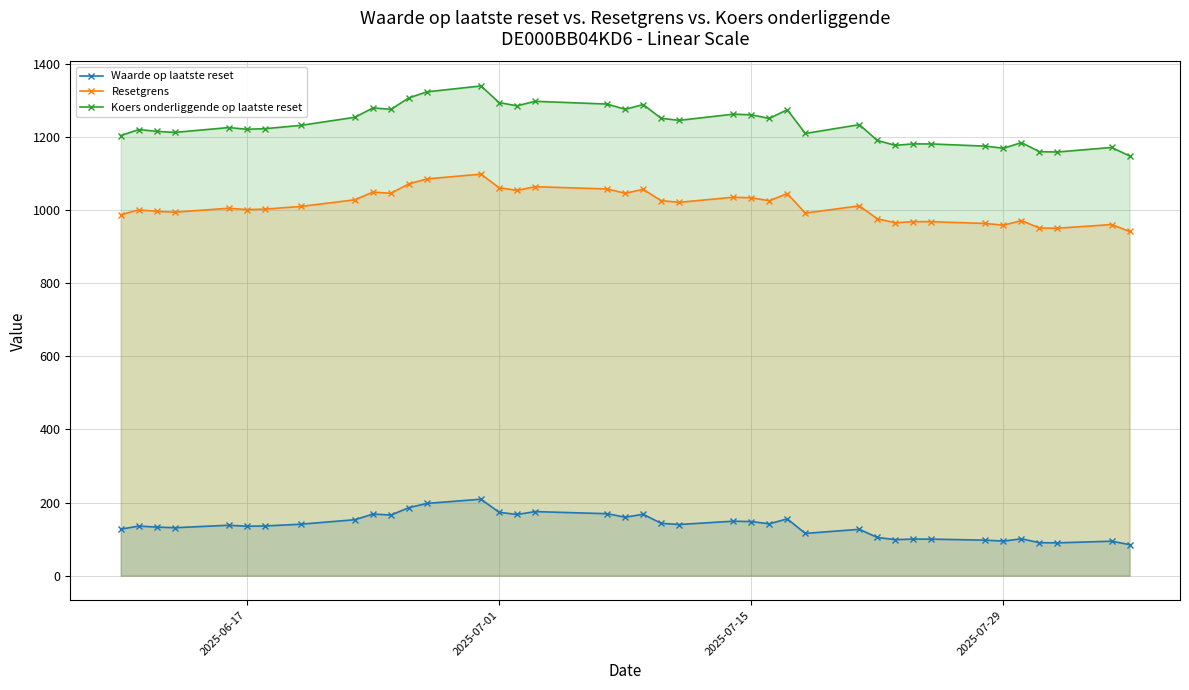

What is the sum of all Koers onderliggende op laatste reset values?

48133.5